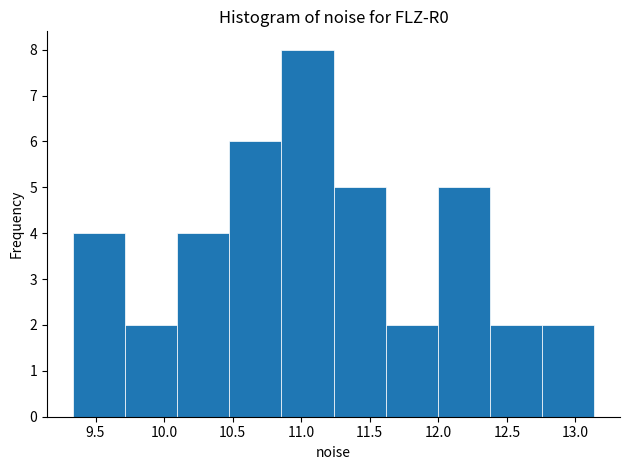

Reading left to right, list every bar in this chart as the range it spans on the x-axis followed by its height. Neither the bar edges nor the heights are printed on the chart, so give them approximately, as read against the axes.

9.35 to 9.70: 4
9.70 to 10.10: 2
10.10 to 10.50: 4
10.50 to 10.85: 6
10.85 to 11.25: 8
11.25 to 11.60: 5
11.60 to 12.00: 2
12.00 to 12.40: 5
12.40 to 12.75: 2
12.75 to 13.15: 2